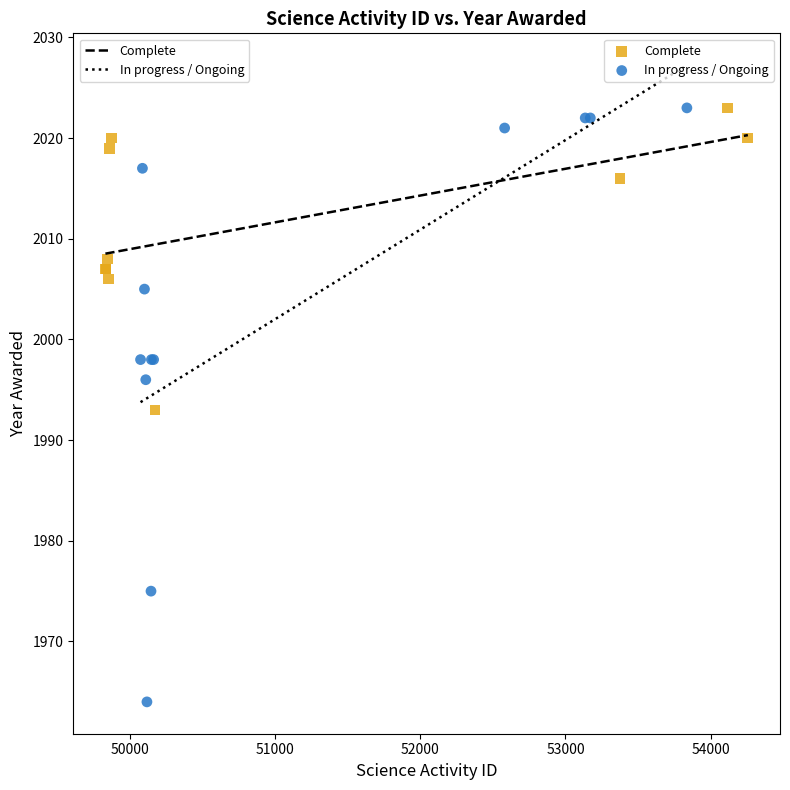

Which series has the widest spread of Y values?

In progress / Ongoing